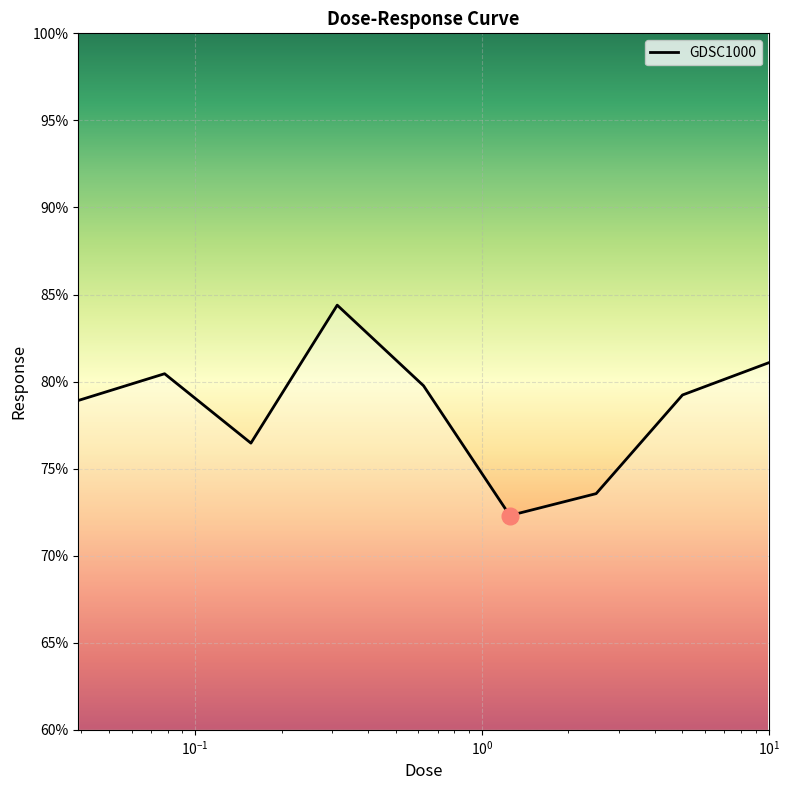

What is the average value?

78.5